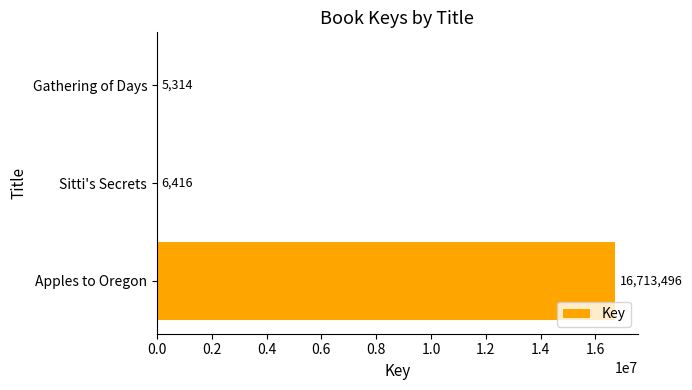

Is it true that the value at Sitti's Secrets is 6416?

True